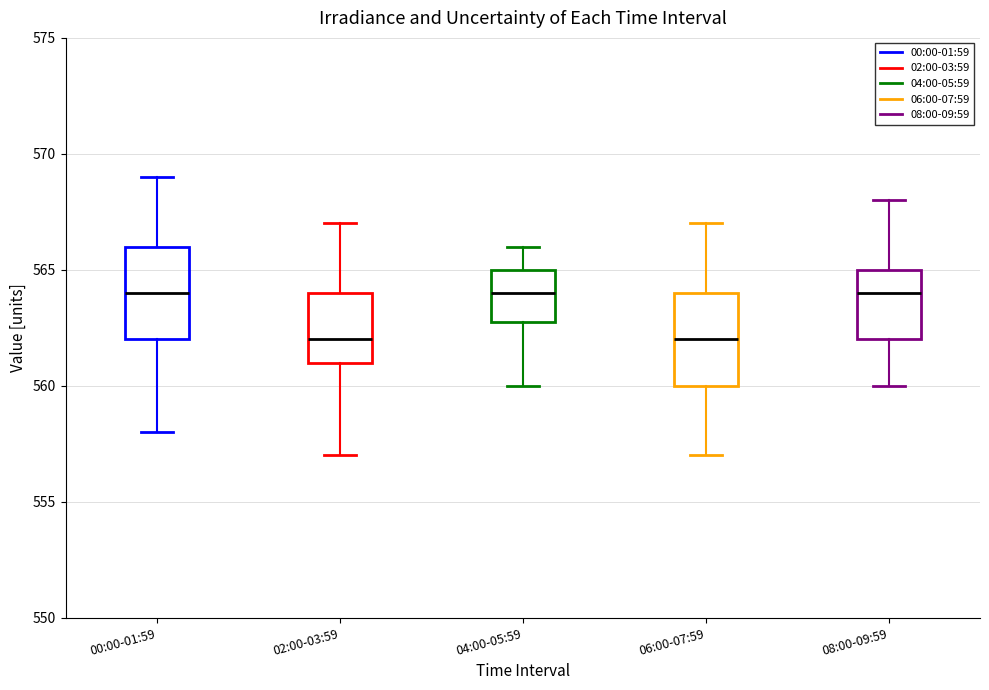

Where is the upper edge of the box for 02:00-03:59 on the y-axis? The values are not printed on the chart, so give them approximately, as read against the axis.

564